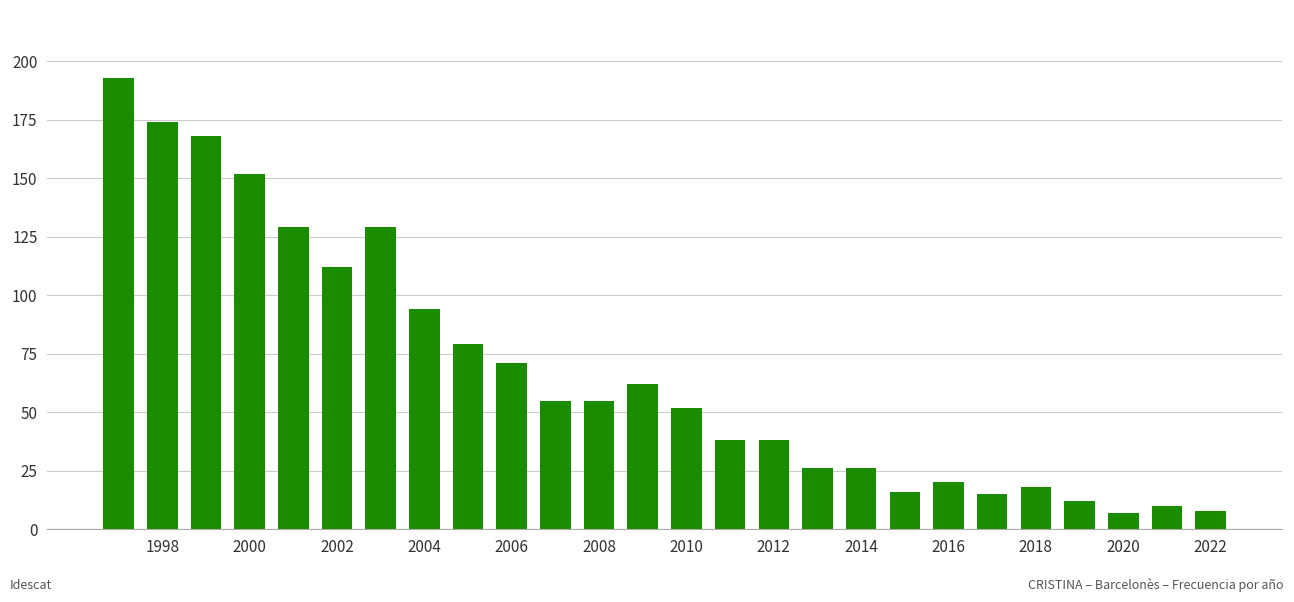

What is the average value?

68